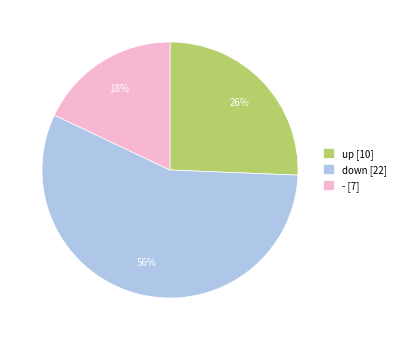

Is the sum of down [22] and up [10] greater than half?

Yes